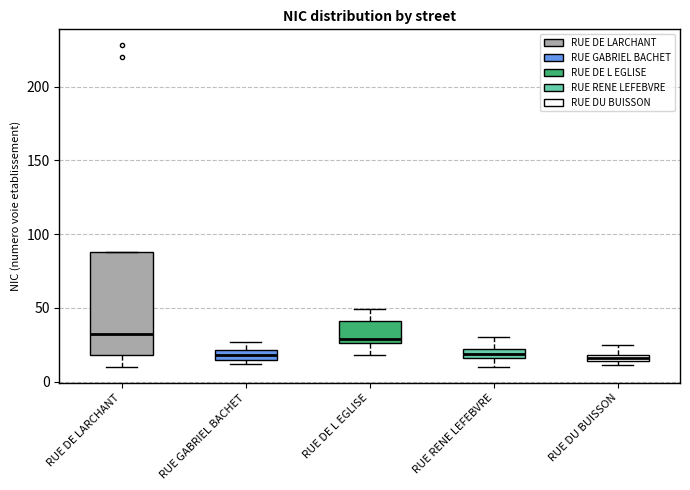

Where is the upper edge of the box for RUE DU BUISSON on the y-axis? The values are not printed on the chart, so give them approximately, as read against the axis.

20